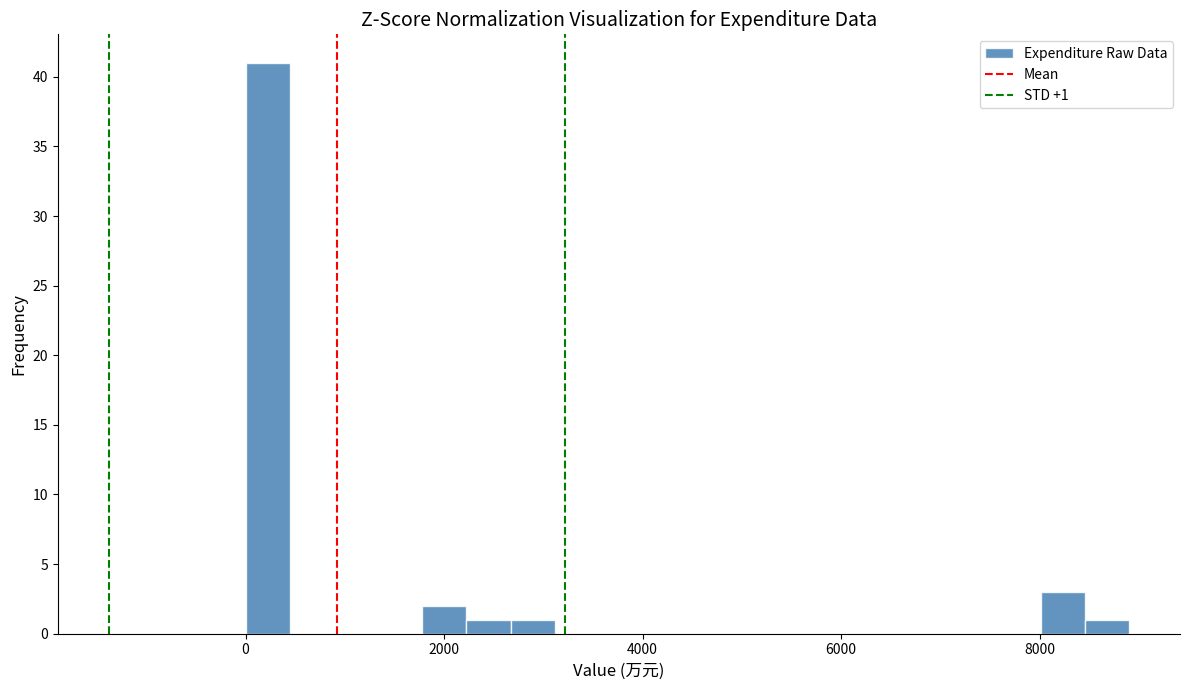

Read against the x-axis, roughly where is the centre of the tallest bar?

200